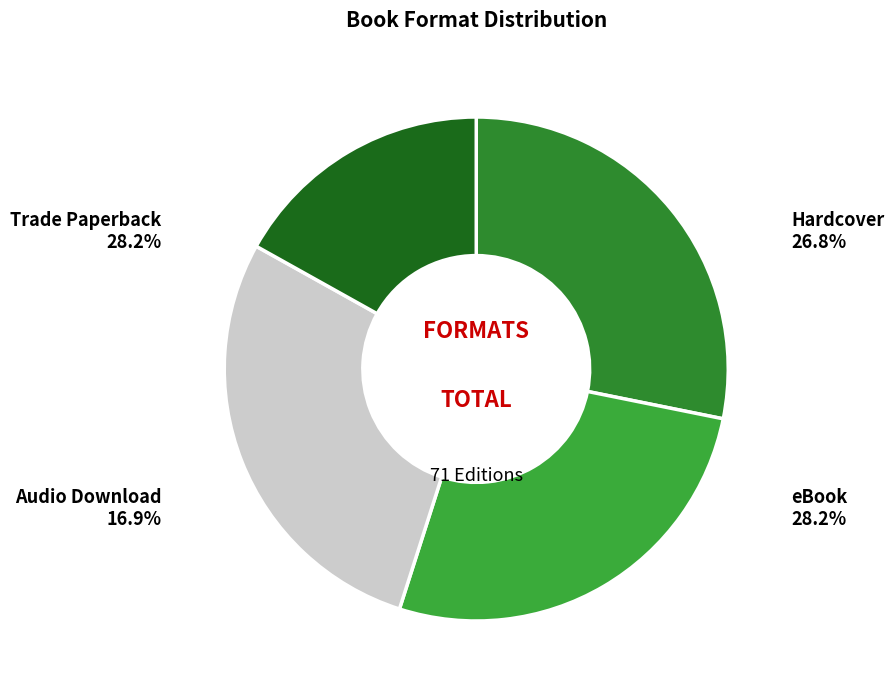

What is the smallest slice in the pie chart?

Audio Download